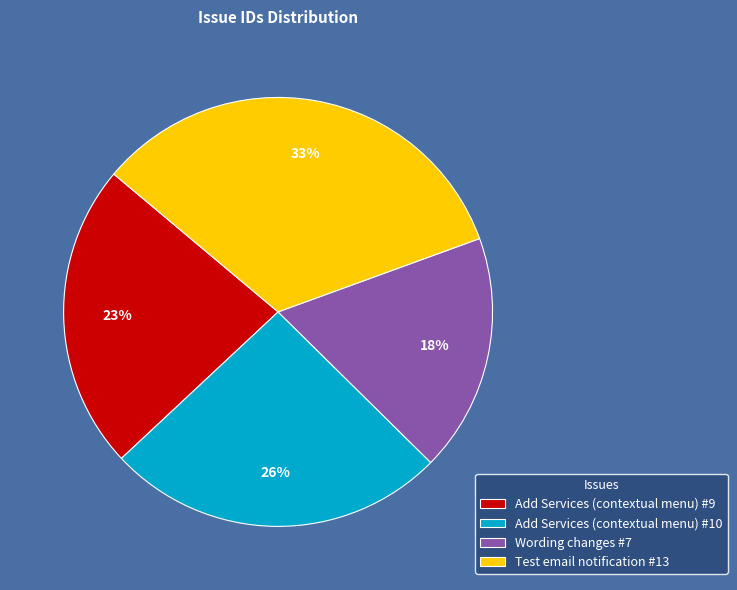

What is the smallest slice in the pie chart?

Wording changes #7